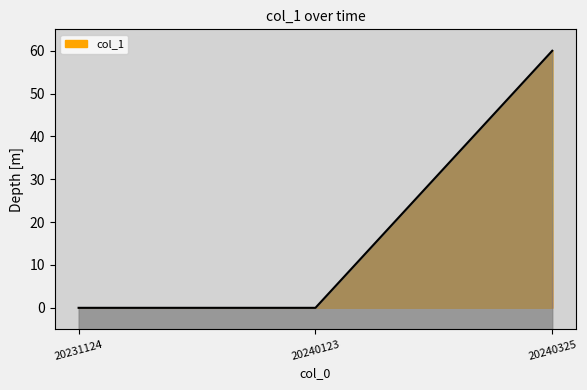

How many values are above zero?

1